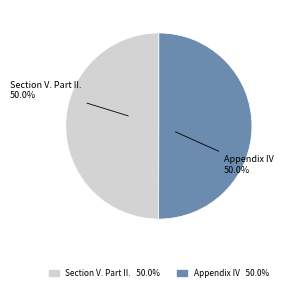

What percentage is NOT represented by Appendix IV?

50.0%